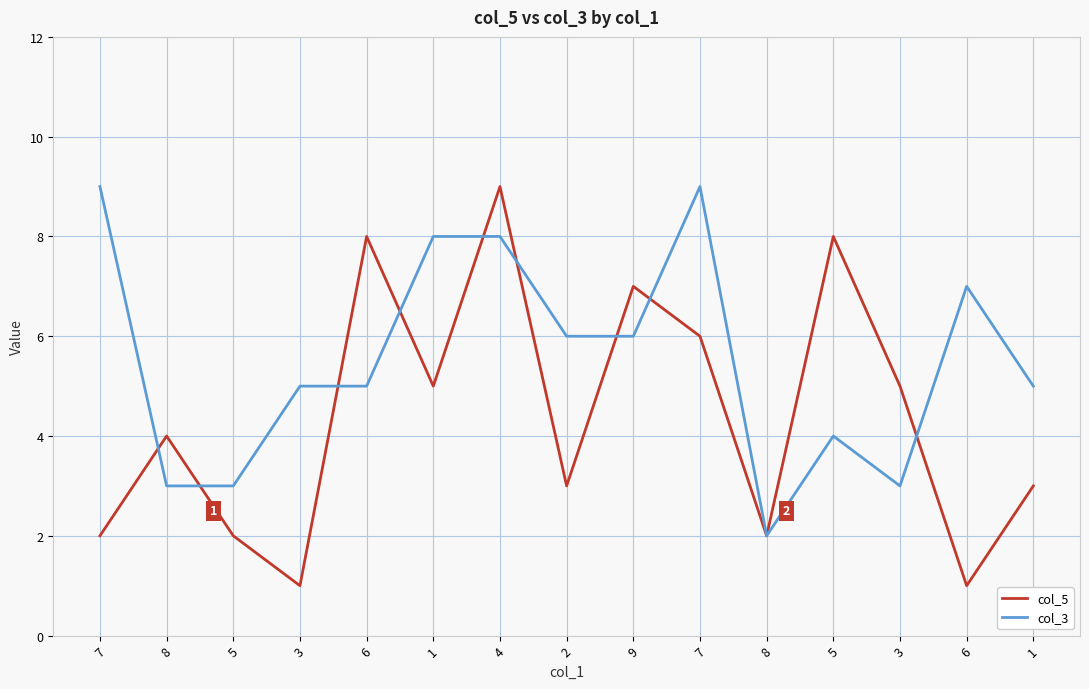

How many series are shown in this chart?

2